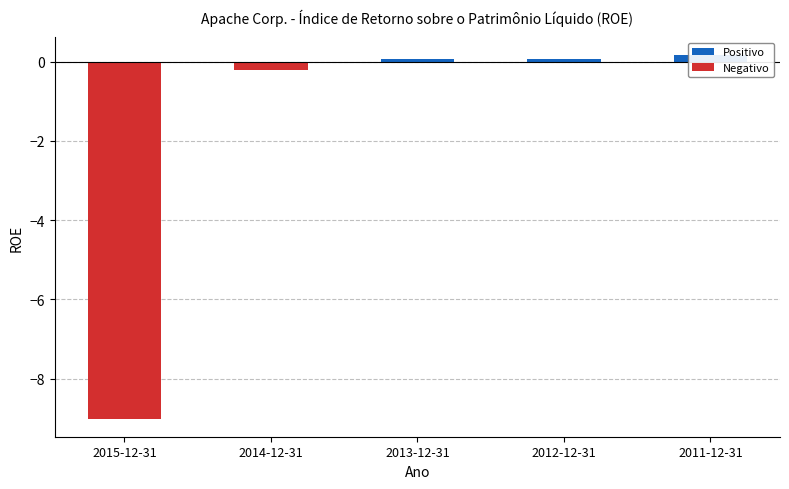

Reading right to left, what are all the values shown in this chart?

0.2	0.1	0.1	-0.2	-9.0